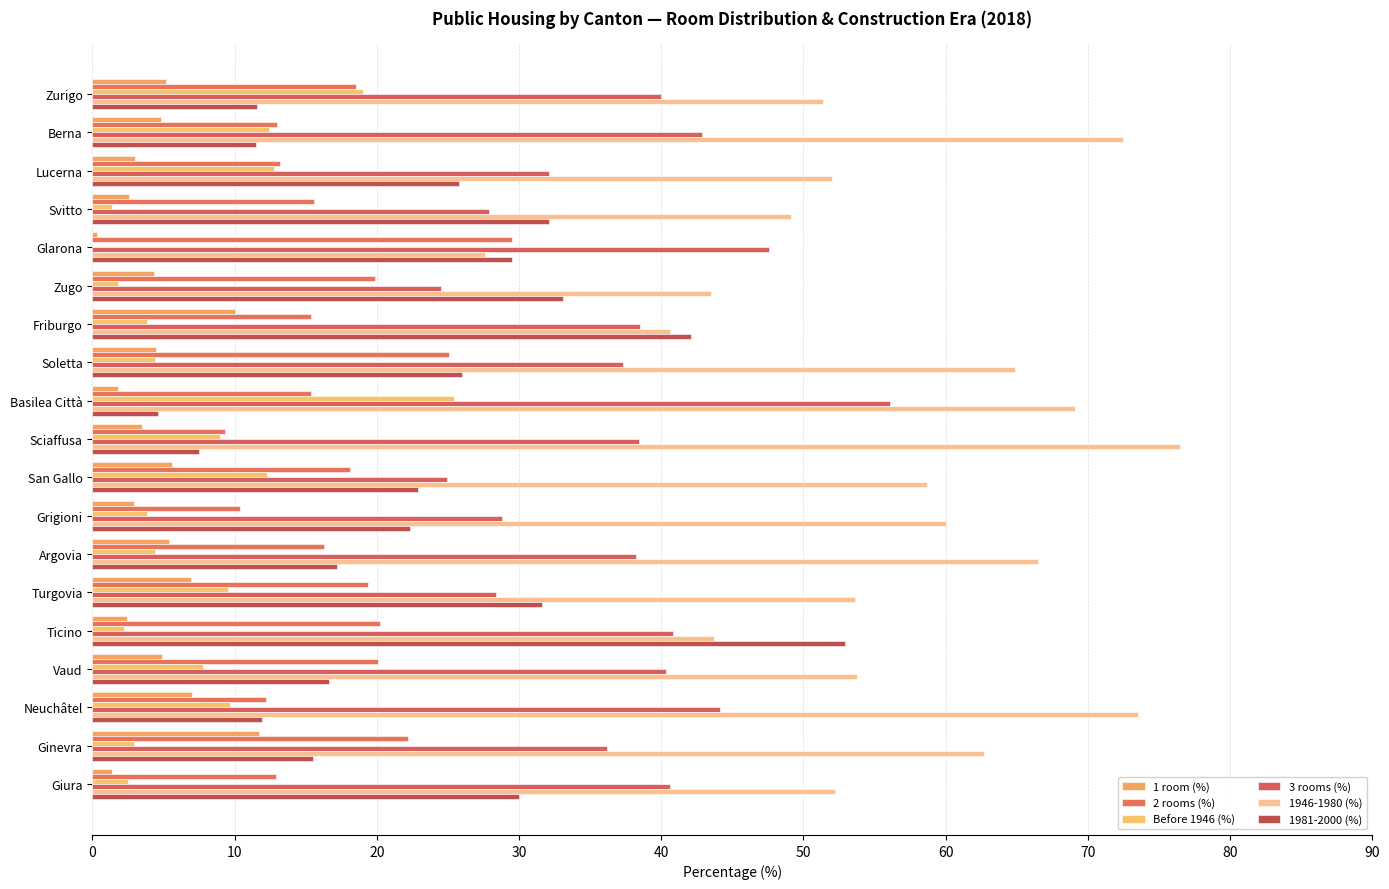

What is the average value of the 1946-1980 (%) series?

56.4